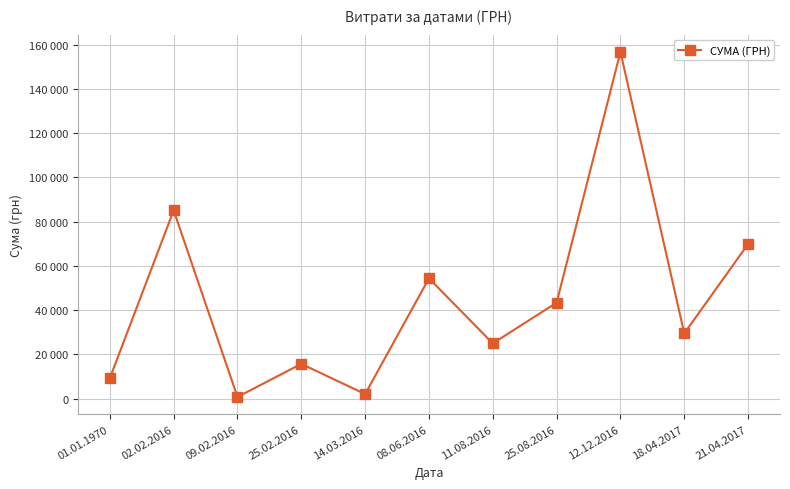

What is the ratio of the value at 25.08.2016 to the value at 18.04.2017?

1.5